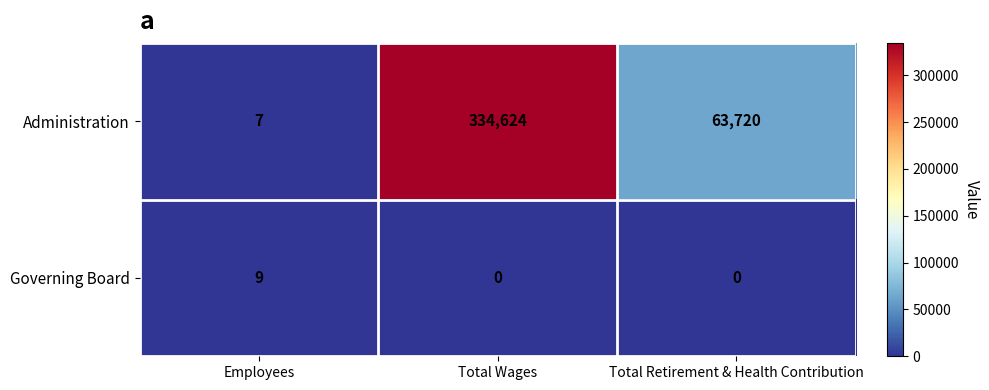

Between Employees and Total Wages, which series saw the biggest shift?

Administration